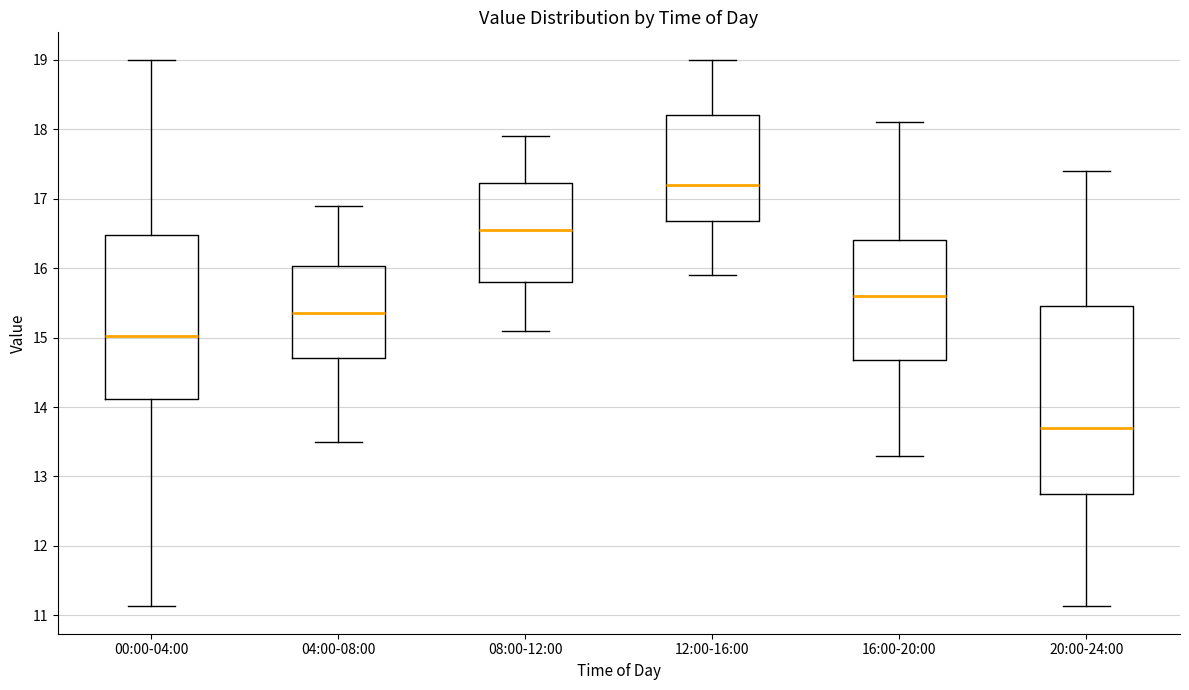

Where is the lower edge of the box for 04:00-08:00 on the y-axis? The values are not printed on the chart, so give them approximately, as read against the axis.

14.7